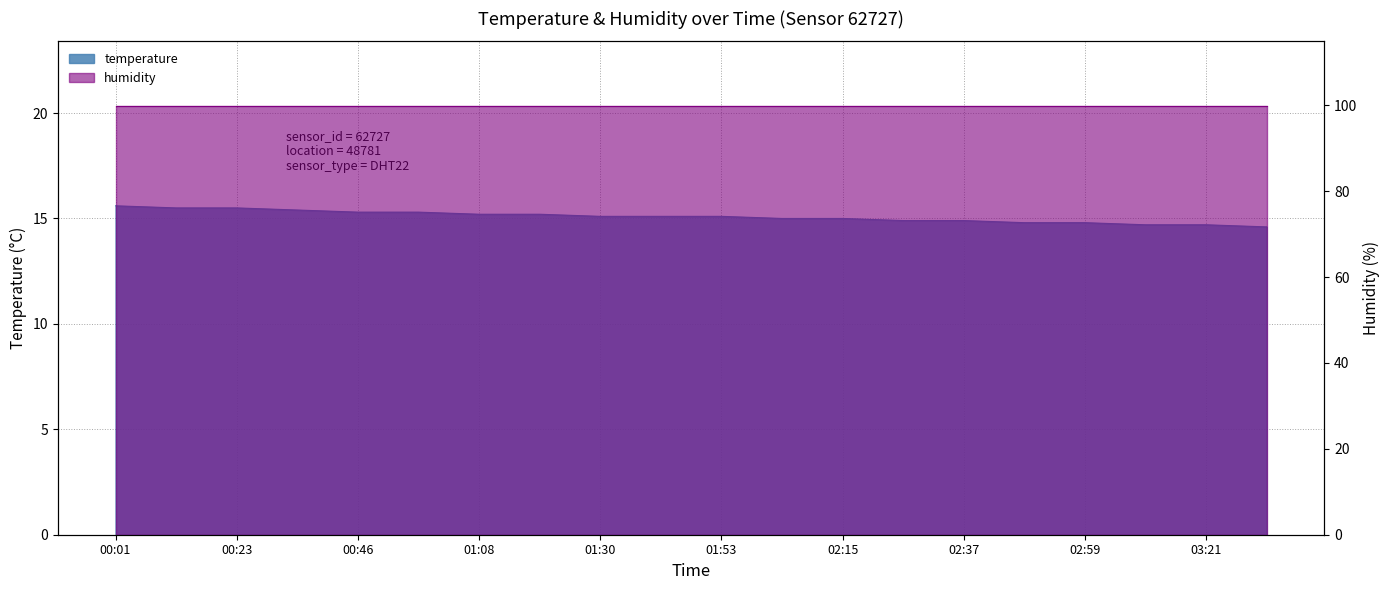

What is the ratio of the value at 00:57 to the value at 02:26?

1.0